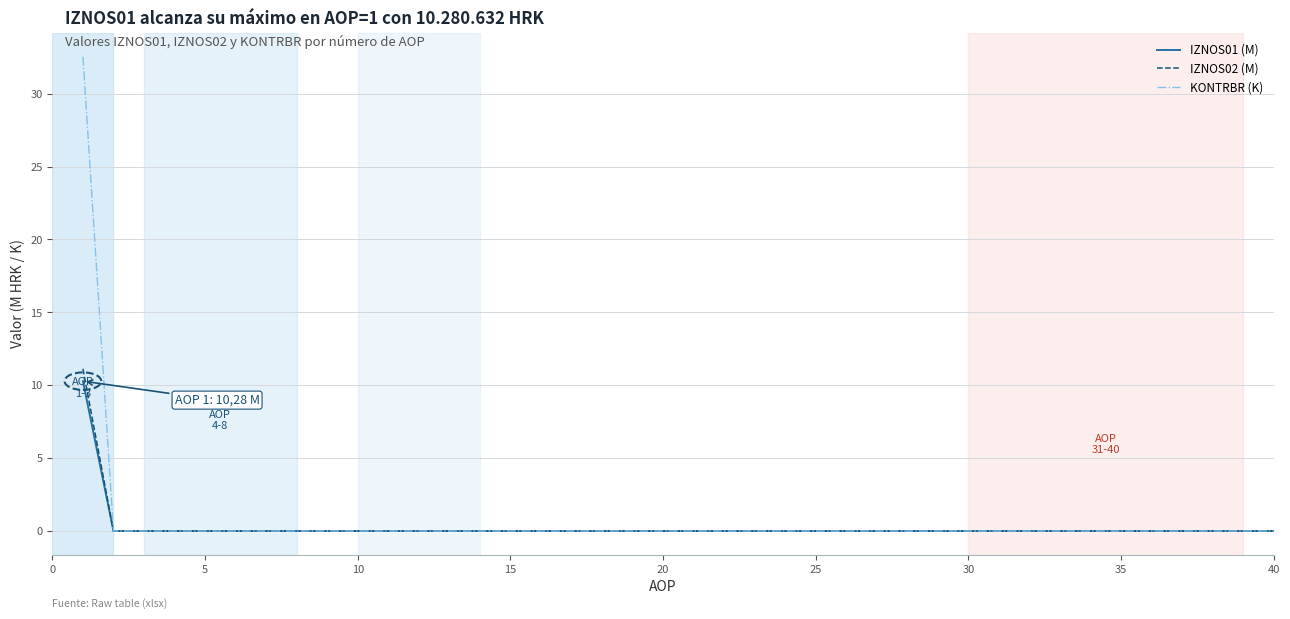

Which series has the largest range (max minus min)?

KONTRBR (K)